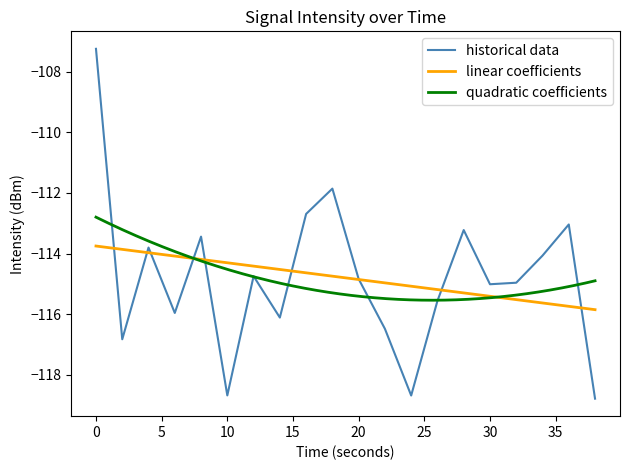

What is the minimum value shown in the chart?

-118.8